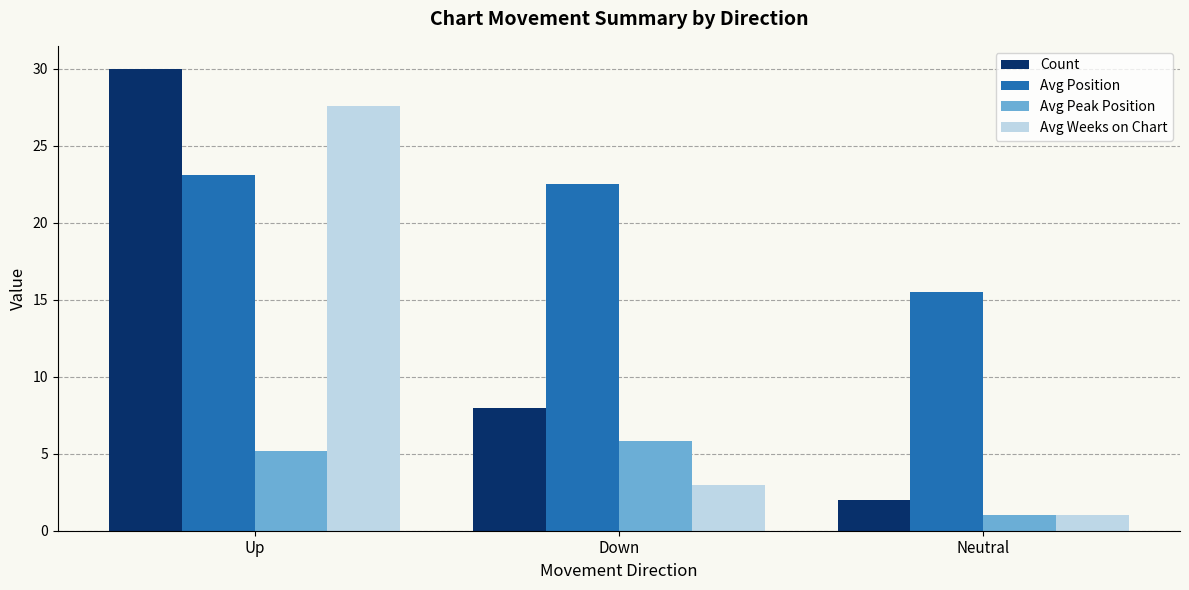

What is the greatest value displayed?

30.0